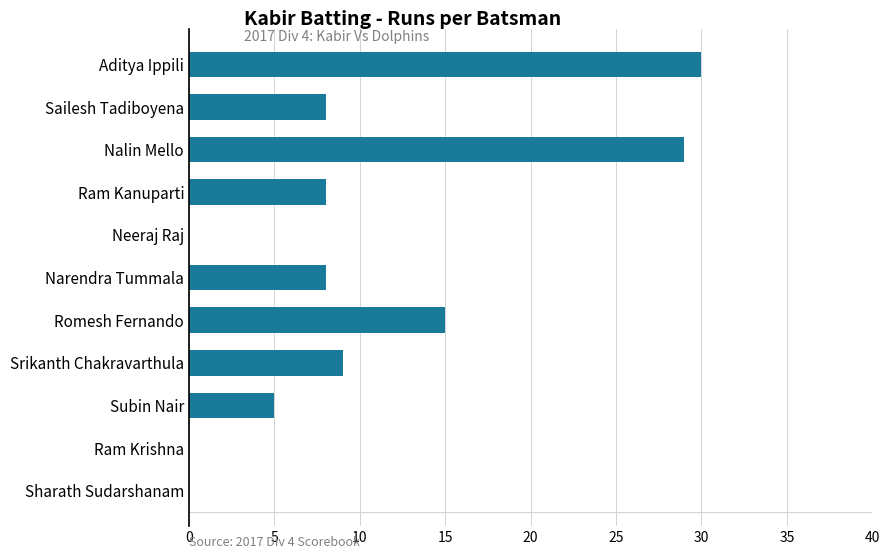

How many distinct data groups are displayed?

1